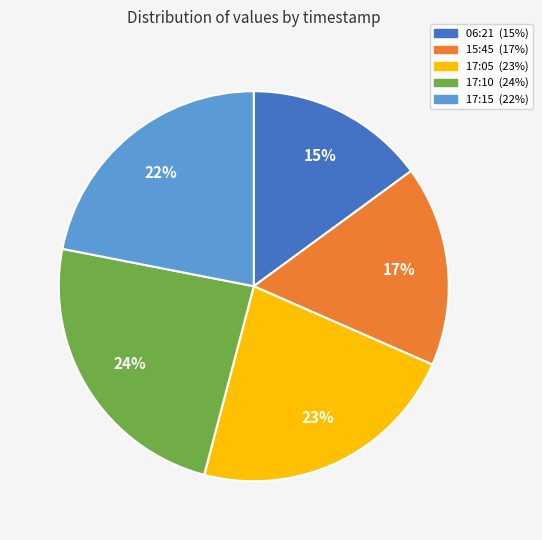

Does any single category account for the majority?

No